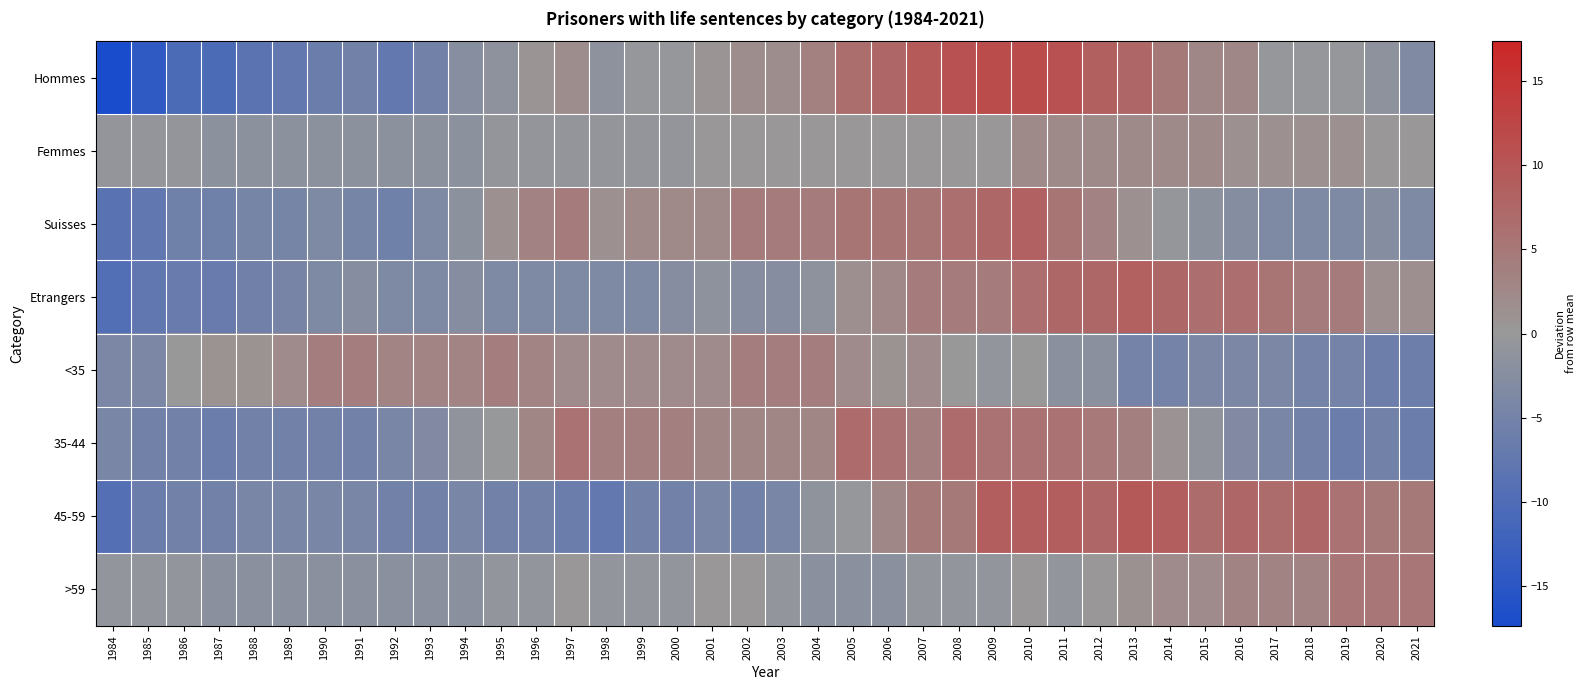

At 2021, list the series in order from smallest to largest.

35-44, <35, Suisses, Hommes, Femmes, Etrangers, 45-59, >59